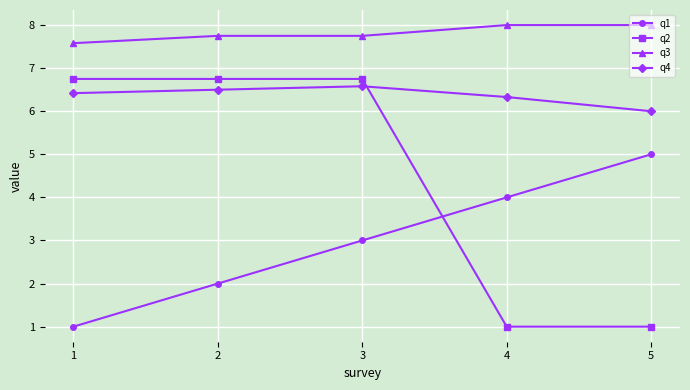

Is it true that q4 equals 3.2 at 5?

False